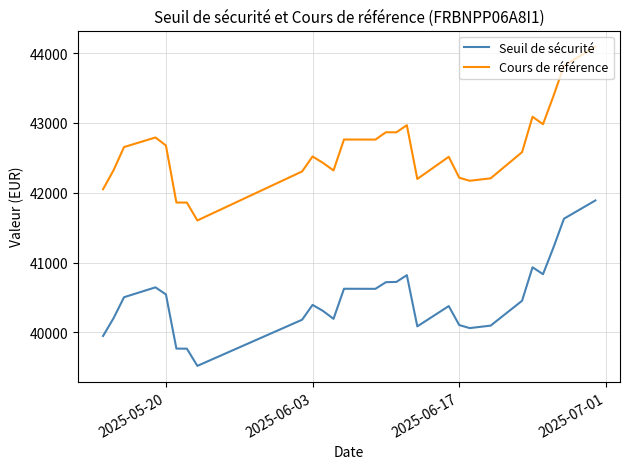

Which series has the widest spread of values?

Cours de référence